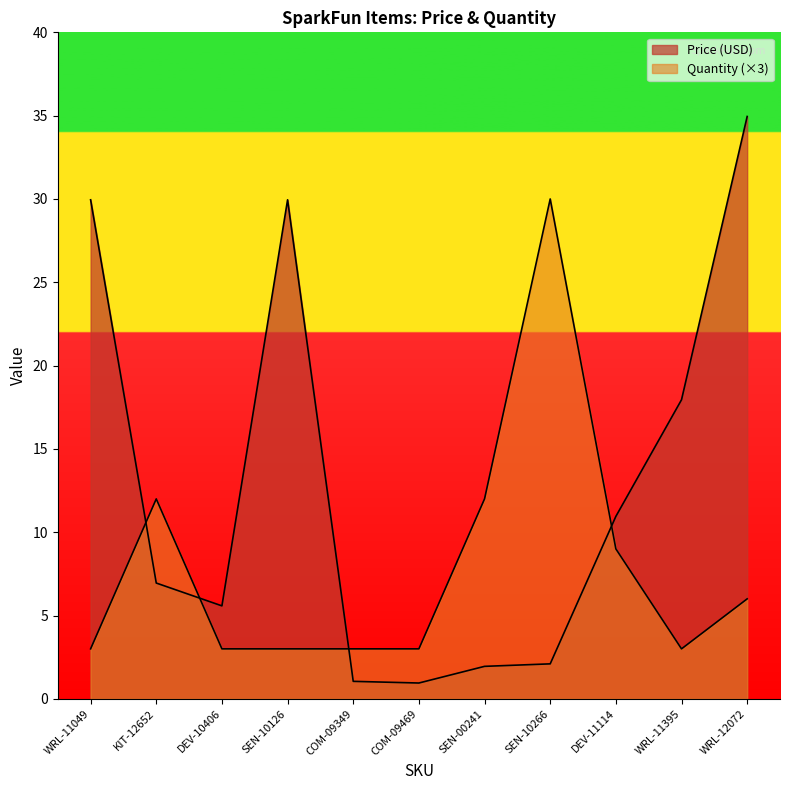

Between DEV-11114 and COM-09469, which is larger?

DEV-11114